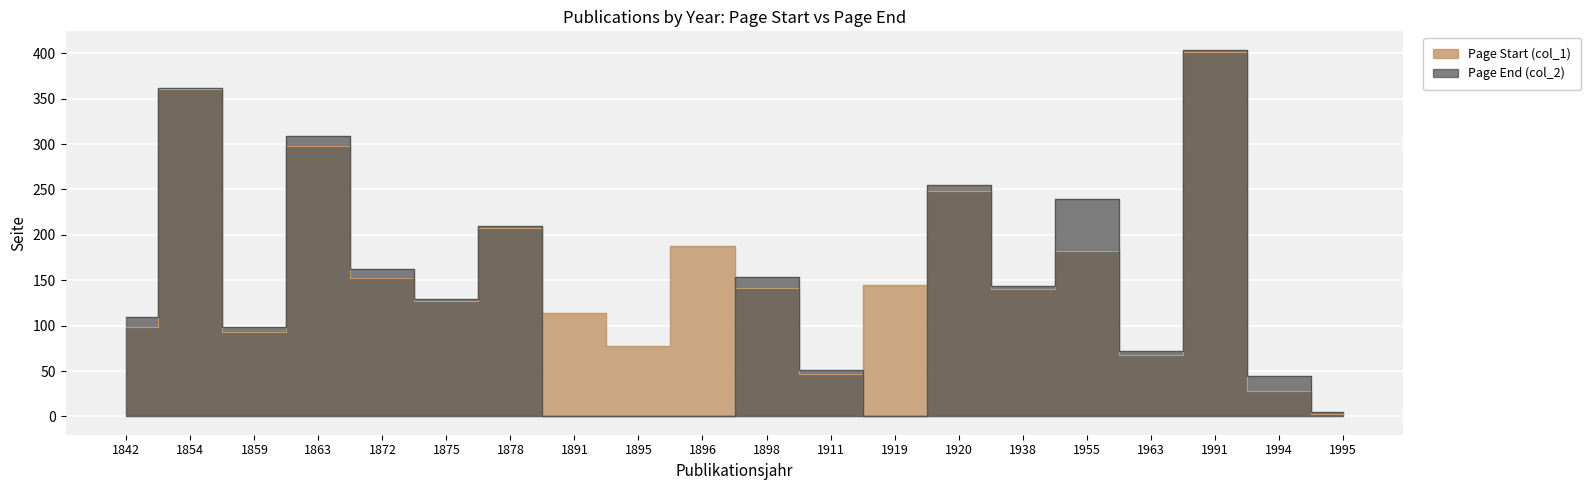

What is the value of the Page Start (col_1) point at the 8th from the left?

114